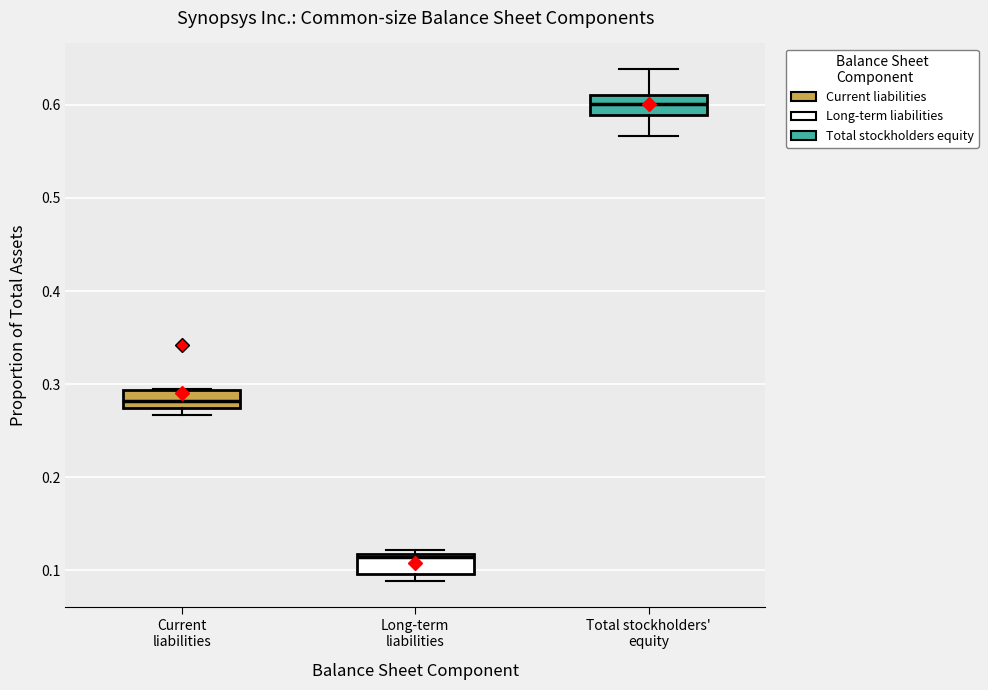

Reading left to right, transcribe this box plot: for each box, give where its median line is, the range the box spans, and where its two whiskers end, as read against the y-axis. The values are not printed on the chart, so give them approximately, as read against the axis.

Current liabilities: median 0.28, box 0.27 to 0.29, whiskers 0.27 (just below the box's lower edge) to 0.29
Long-term liabilities: median 0.11, box 0.10 to 0.12, whiskers 0.09 to 0.12 (just above the box's upper edge)
Total stockholders' equity: median 0.60, box 0.59 to 0.61, whiskers 0.57 to 0.64